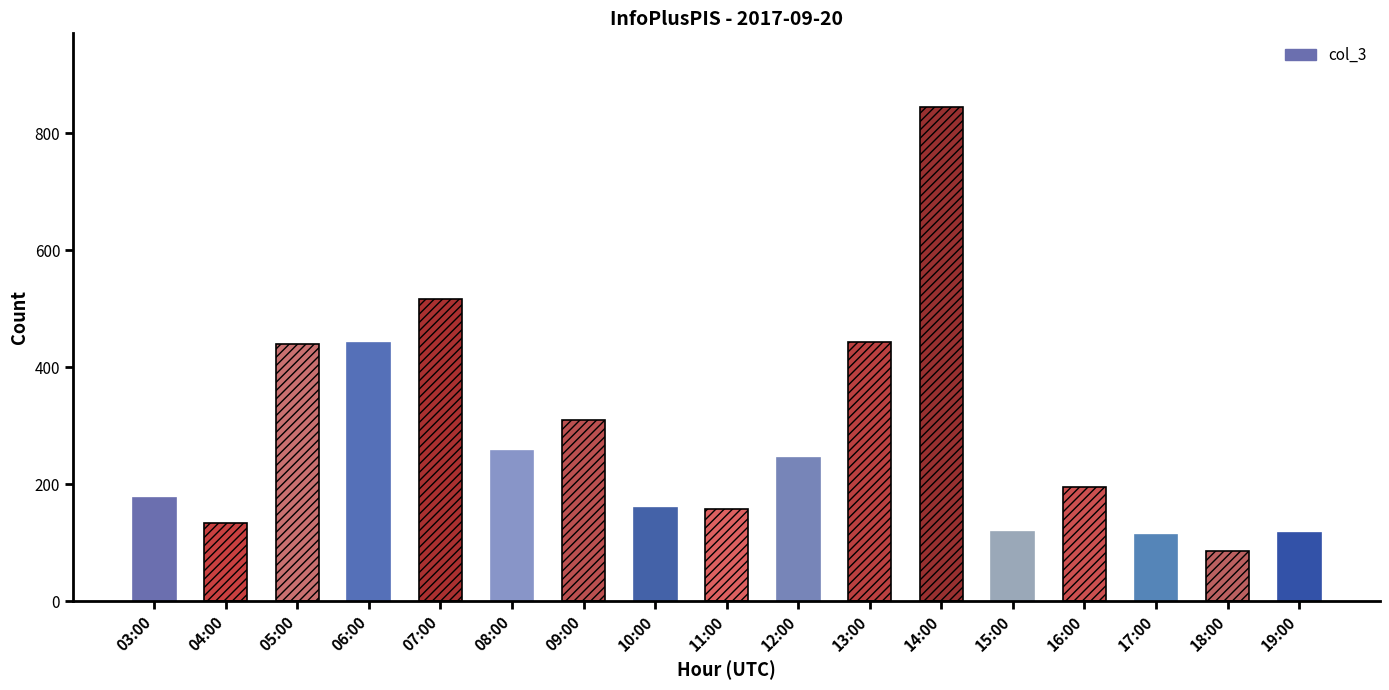

What position from the left is 04:00?

2